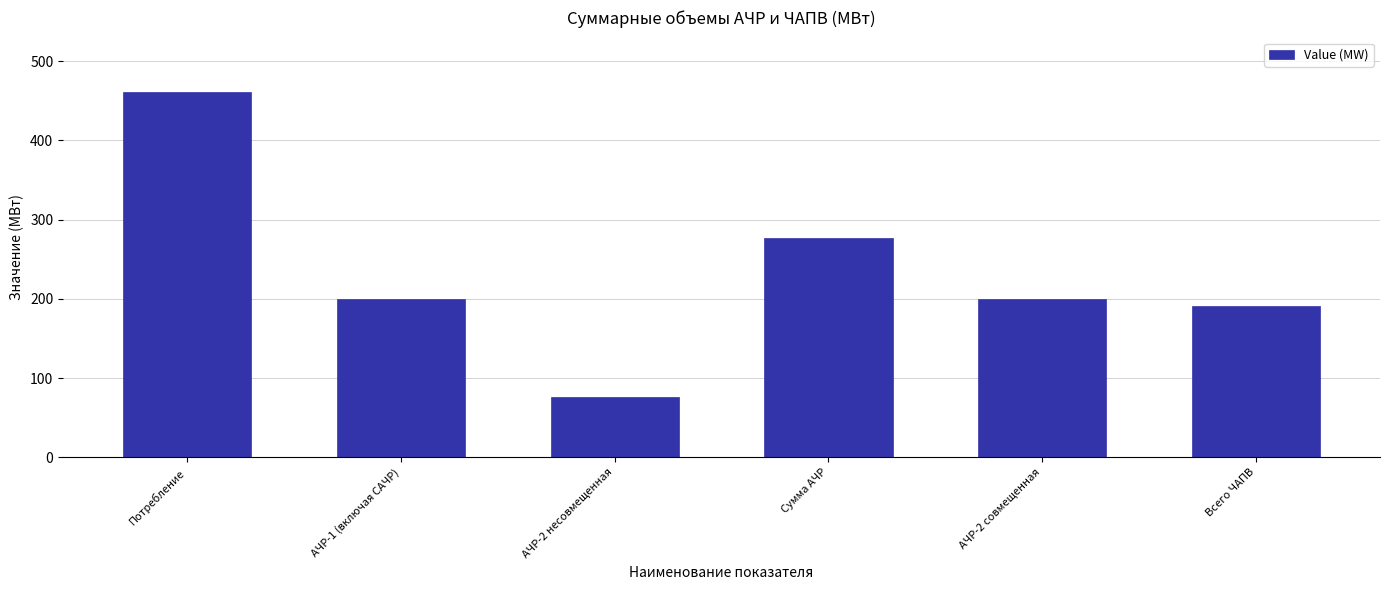

At which category does the chart reach its peak across all series?

Потребление